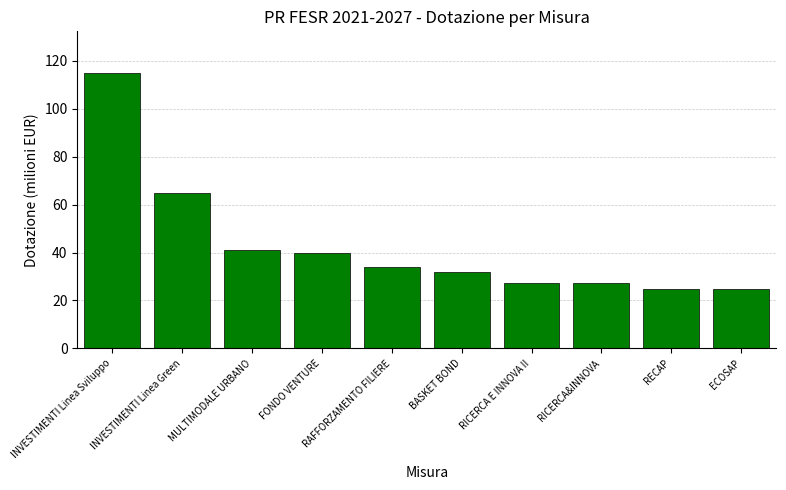

What position from the right is RICERCA E INNOVA II?

4